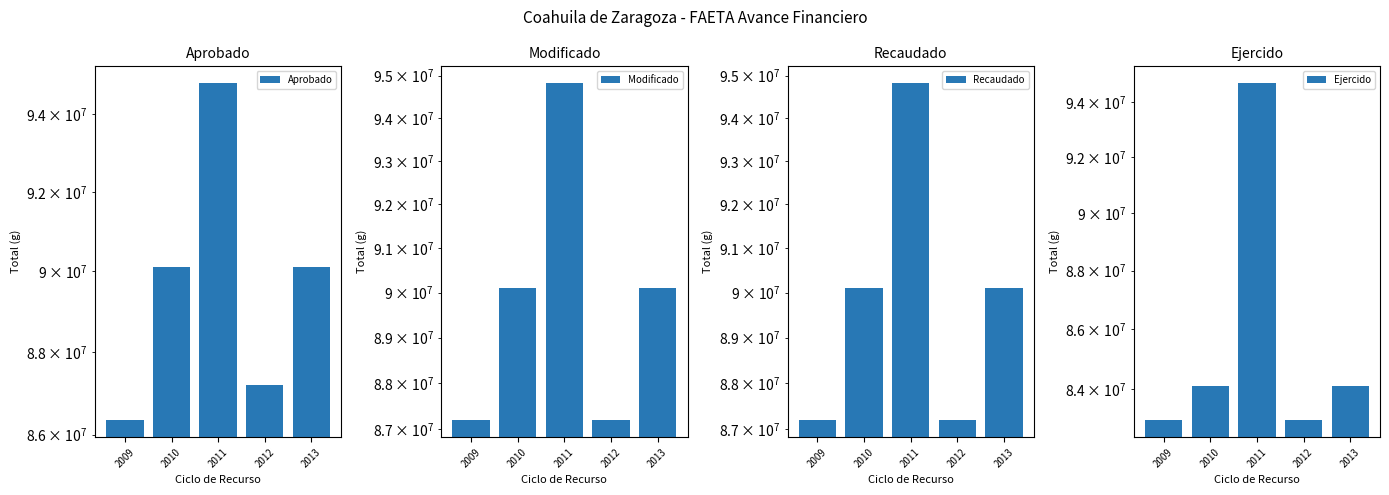

Between 2009 and 2012, which is larger?

2012